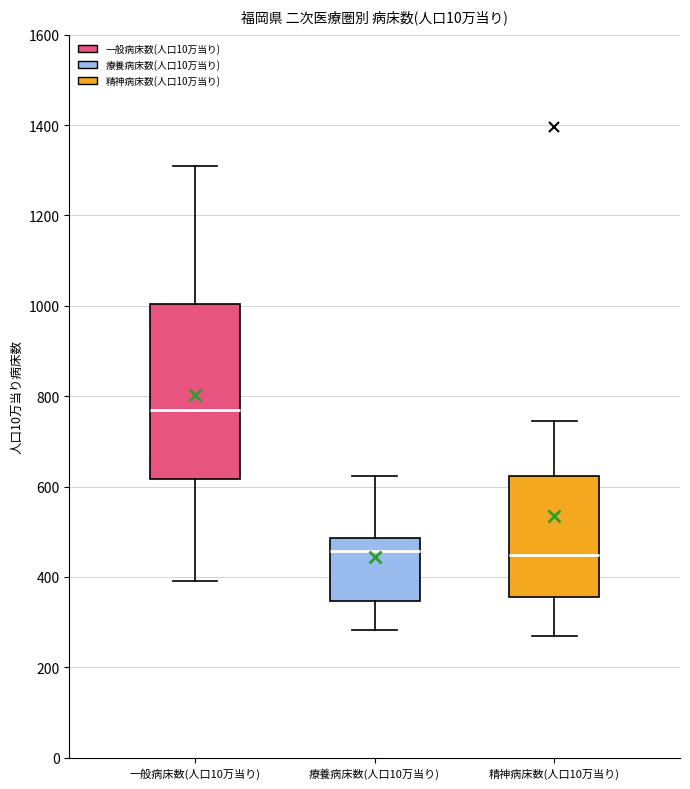

Reading left to right, transcribe this box plot: for each box, give where its median line is, the range the box spans, and where its two whiskers end, as read against the y-axis. The values are not printed on the chart, so give them approximately, as read against the axis.

一般病床数(人口10万当り): median 760, box 620 to 1000, whiskers 400 to 1300
療養病床数(人口10万当り): median 460, box 340 to 480, whiskers 280 to 620
精神病床数(人口10万当り): median 440, box 360 to 620, whiskers 280 to 740